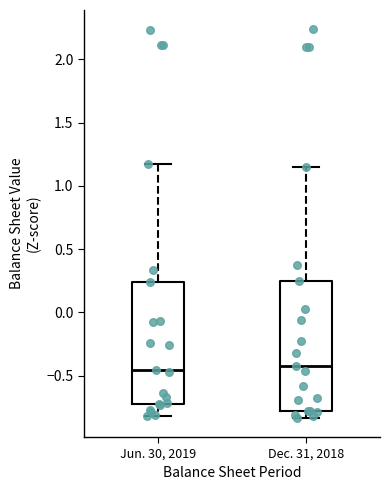

Where is the lower edge of the box for Dec. 31, 2018 on the y-axis? The values are not printed on the chart, so give them approximately, as read against the axis.

-0.75